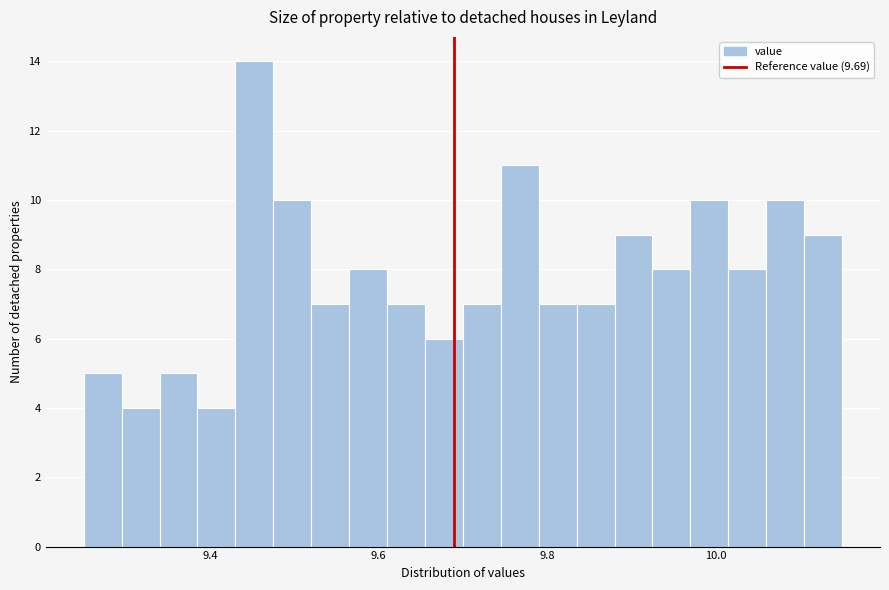

Around what value on the x-axis is the tallest bar? Give the approximate position of its centre, as read against the axis.

9.46